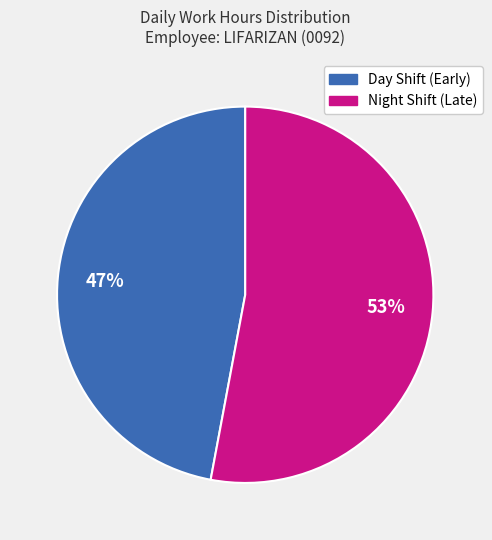

Is there a majority slice in this chart?

Yes